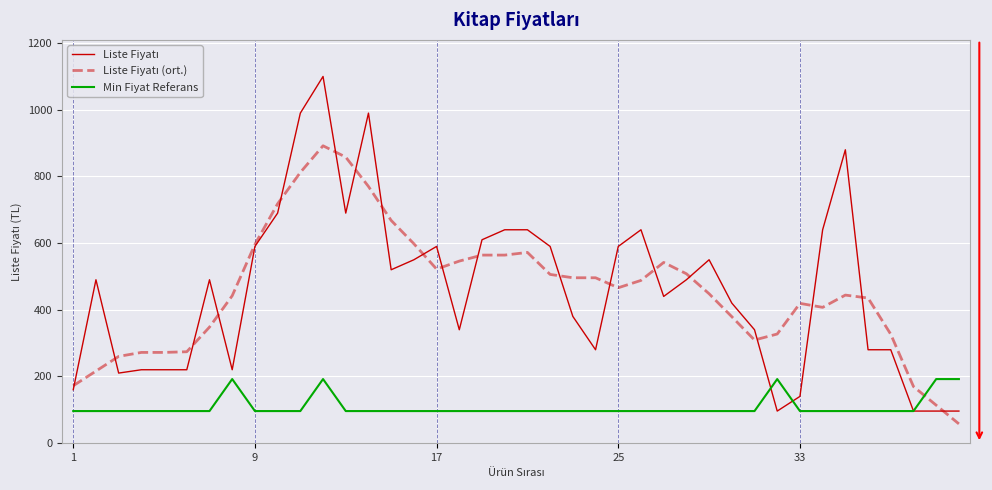

What is the greatest value displayed?

1100.0